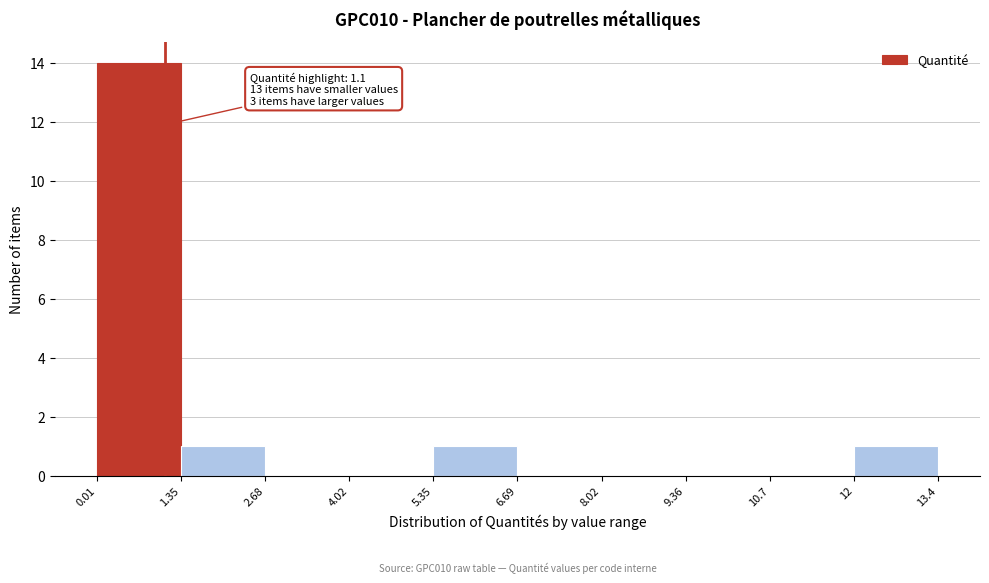

Over which range of the x-axis is the bar tallest?

0.01 to 1.35